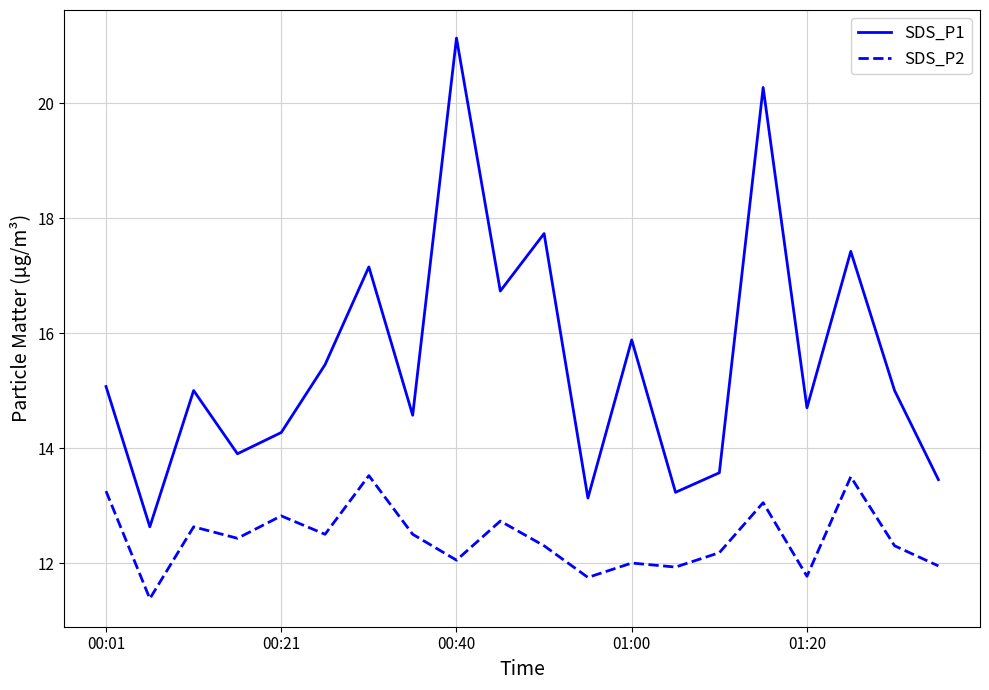

True or false: SDS_P1 and SDS_P2 cross at least once.

False